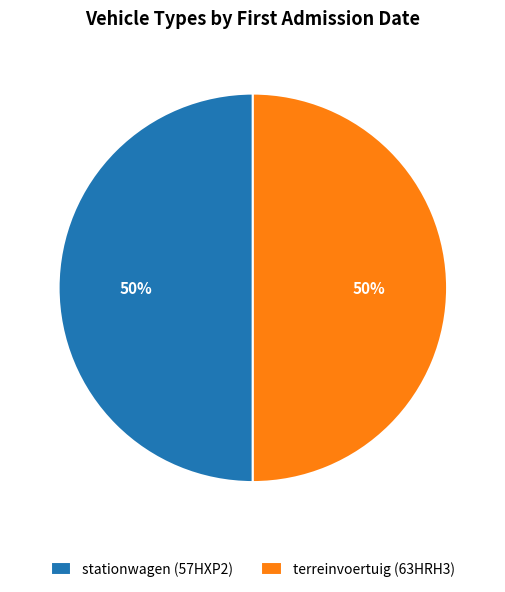

To the nearest percent, what portion does terreinvoertuig (63HRH3) represent?

50%